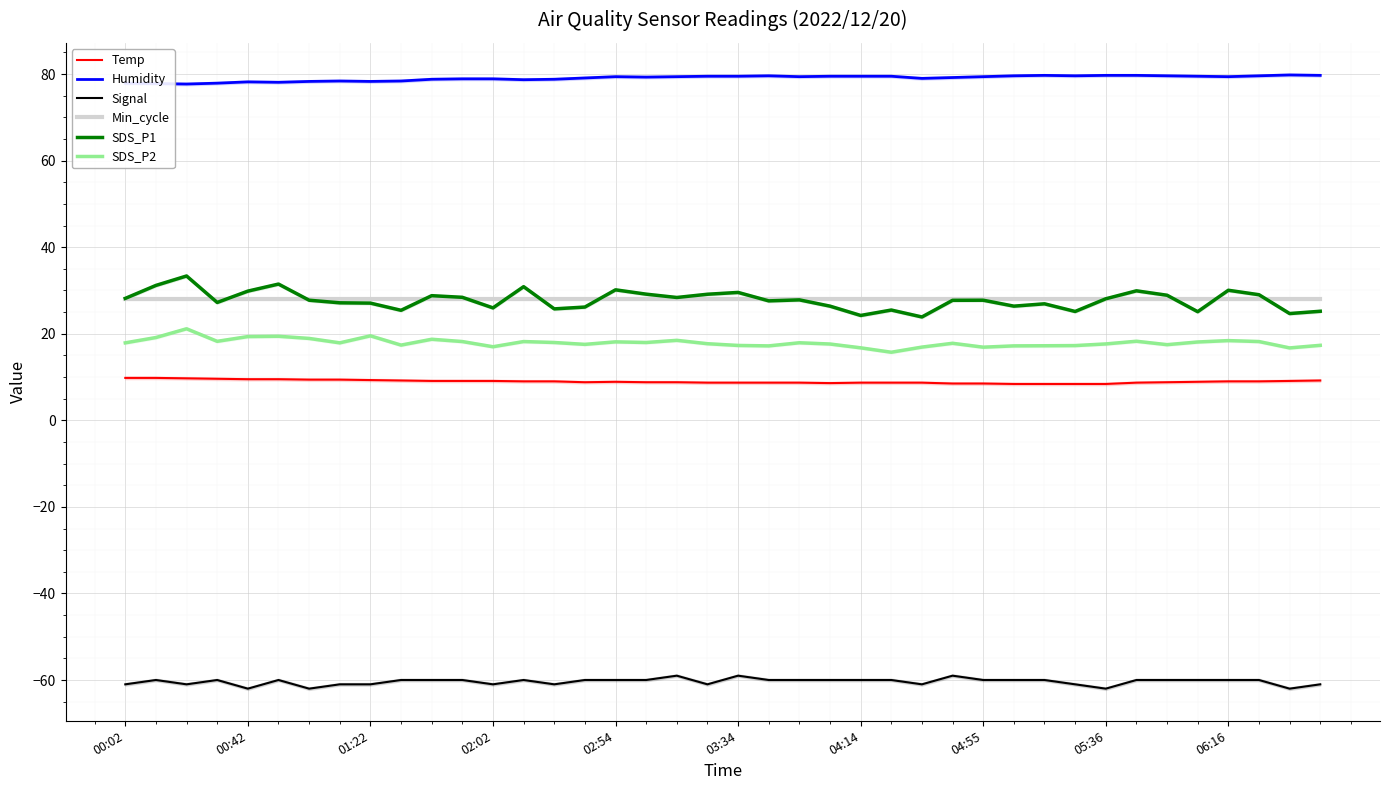

The SDS_P1 series shows 28.9 at 34. True or false?

True